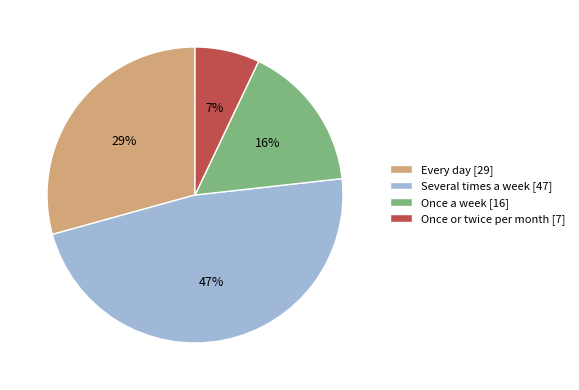

Is the sum of Several times a week and Once a week greater than half?

Yes